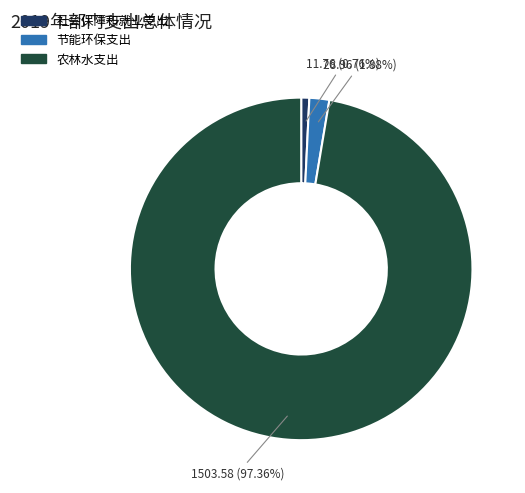

What is the majority slice?

农林水支出